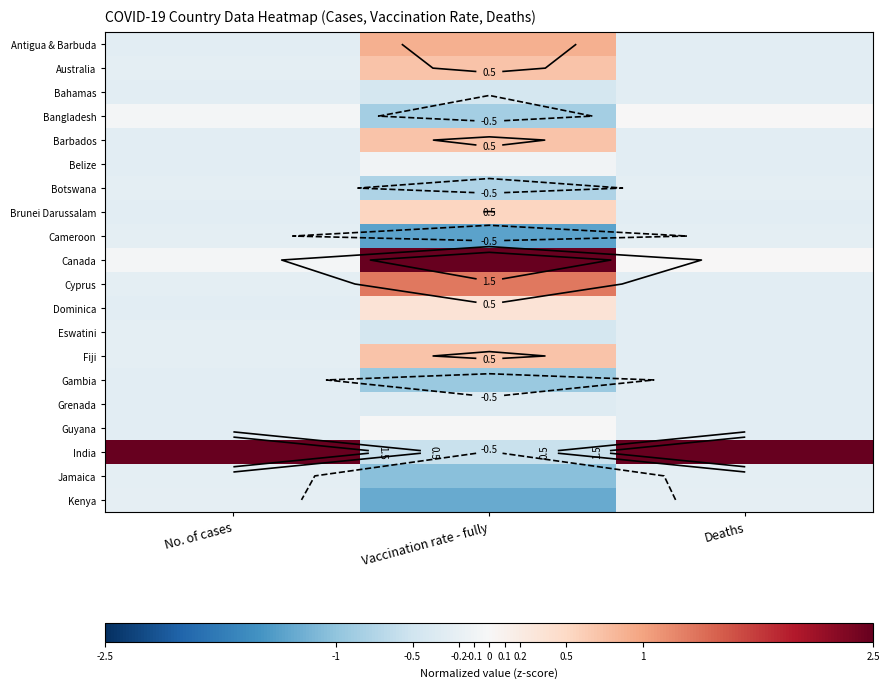

Which has a higher value, No. of cases or Vaccination rate - fully?

Vaccination rate - fully